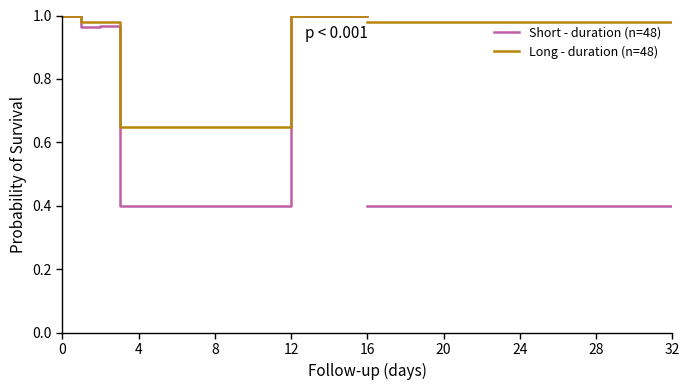

Which series has the widest spread of values?

Short - duration (n=48)